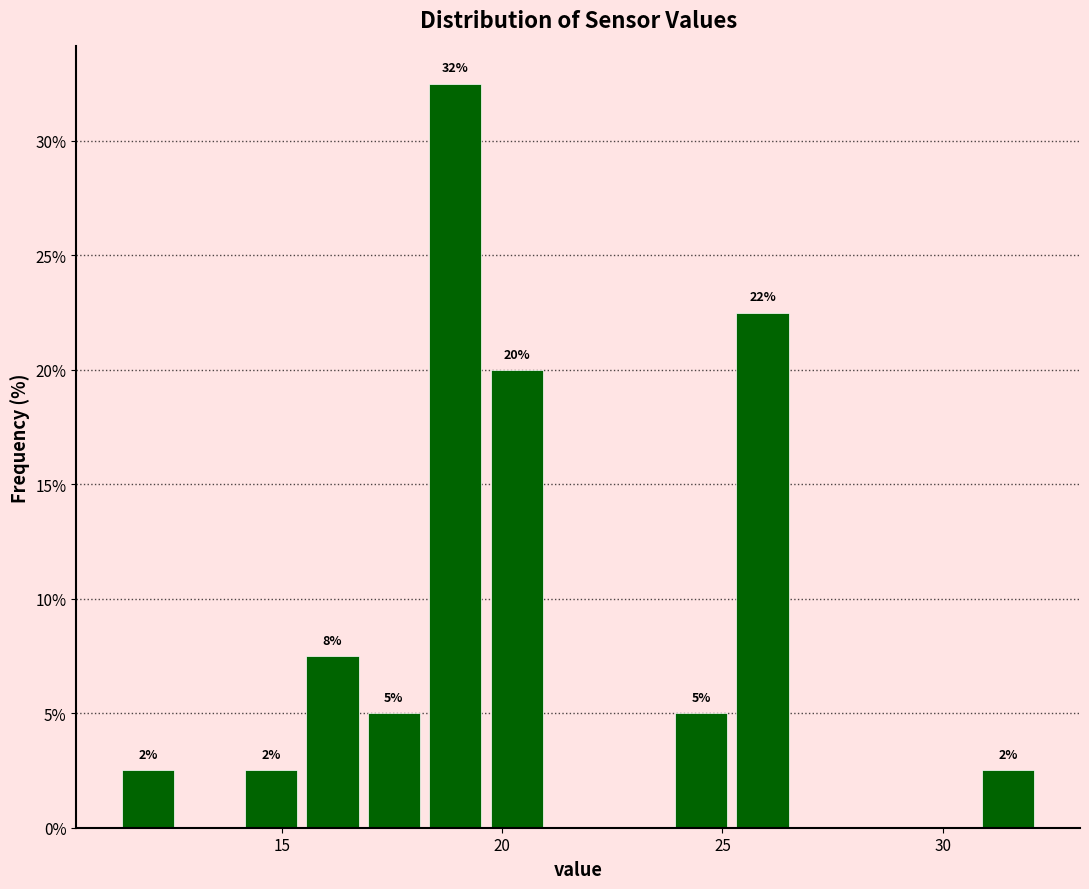

Around what value on the x-axis is the tallest bar? Give the approximate position of its centre, as read against the axis.

19.0